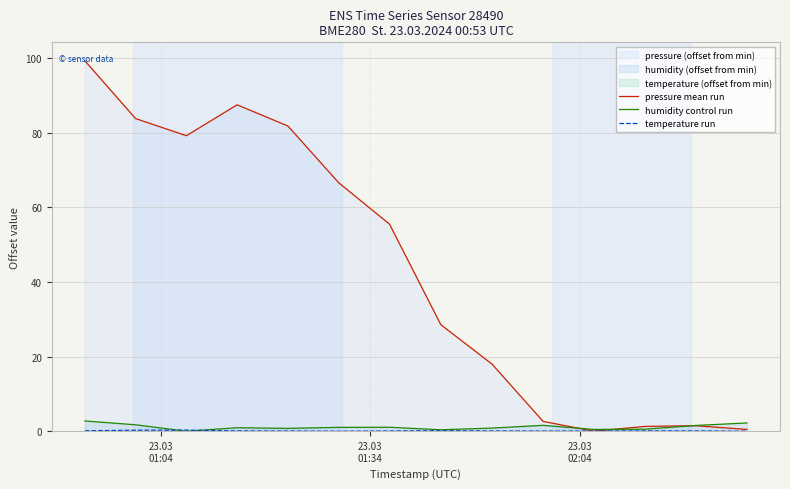

Reading left to right, extract all data points from this chart.

pressure mean run: 99.2	83.8	79.2	87.5	81.8	66.6	55.5	28.6	18.0	2.6	0.0	1.3	1.5	0.5
humidity control run: 2.8	1.7	0.0	0.9	0.8	1.0	1.1	0.4	0.8	1.6	0.5	0.5	1.5	2.2
temperature run: 0.1	0.3	0.3	0.1	0.0	0.0	0.1	0.1	0.1	0.0	0.0	0.1	0.1	0.0